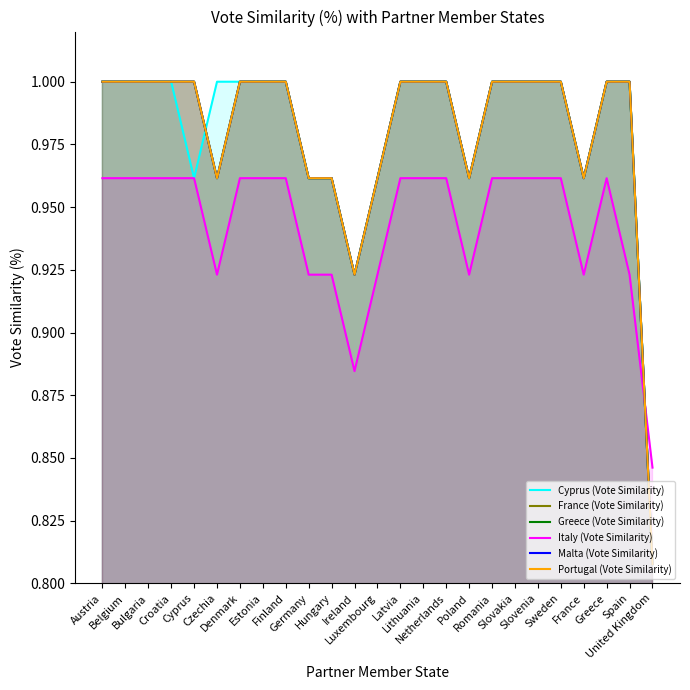

Between which two adjacent categories do Malta (Vote Similarity) and Italy (Vote Similarity) first intersect?

Spain and United Kingdom